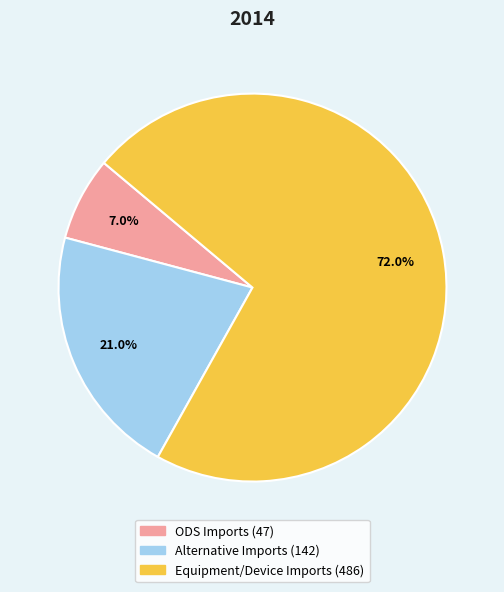

Is there any slice that represents more than half of the pie?

Yes